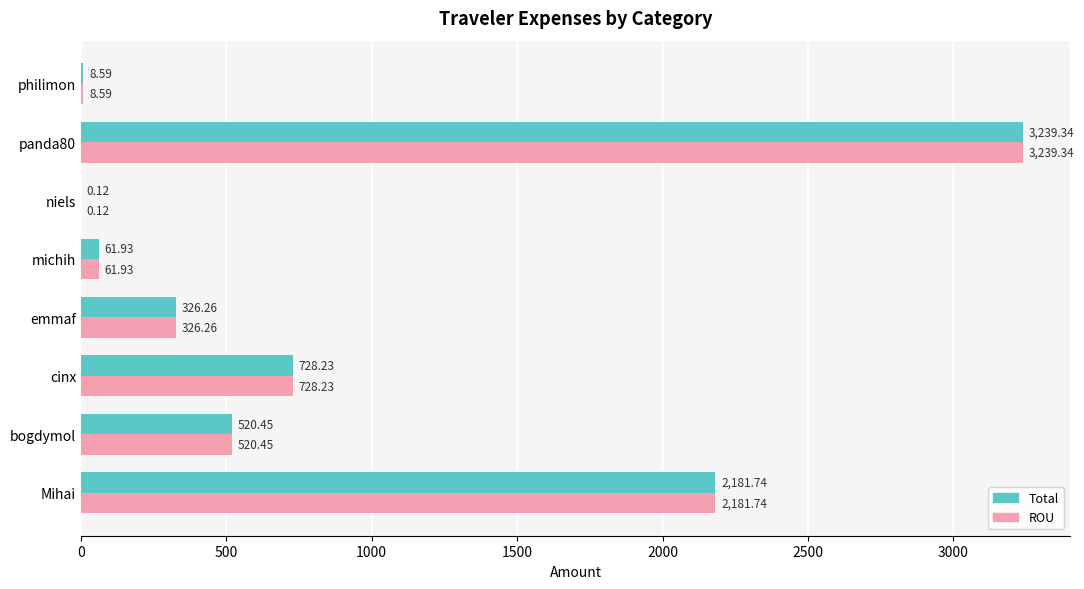

What is the total value across all series at emmaf?

652.5